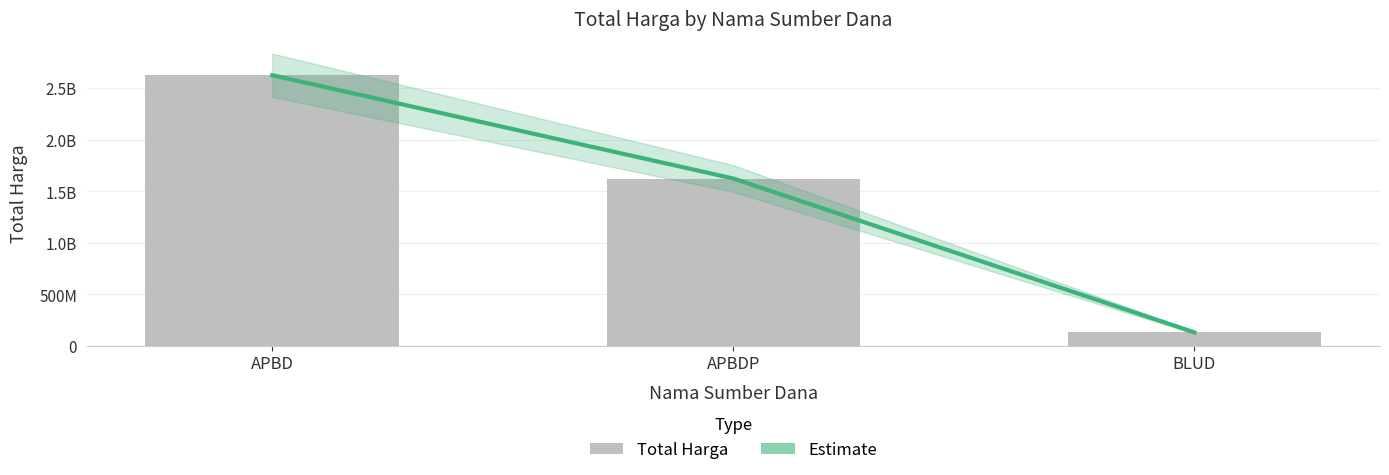

What is the difference between the Estimate values at BLUD and APBDP?

1492227150